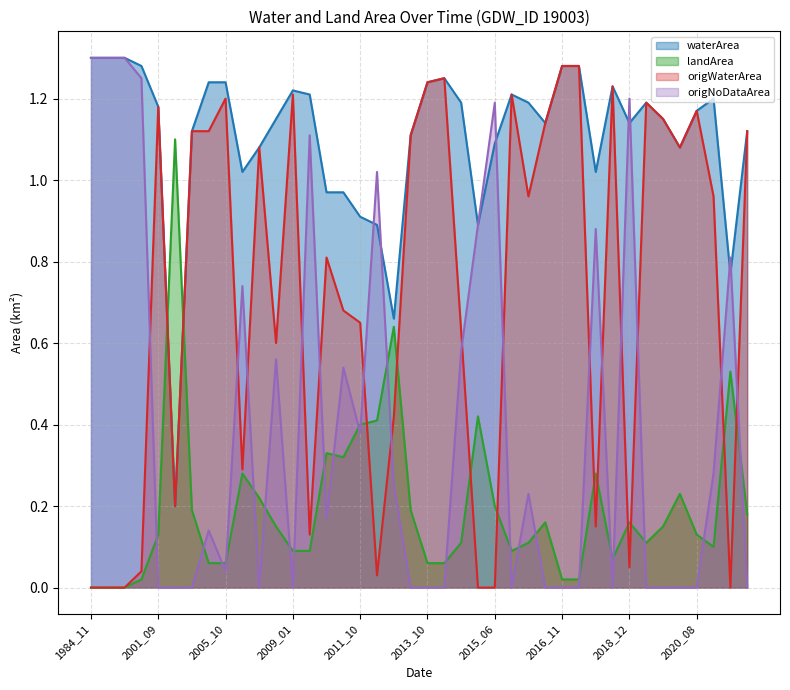

How many positive values does the origWaterArea series have?

34